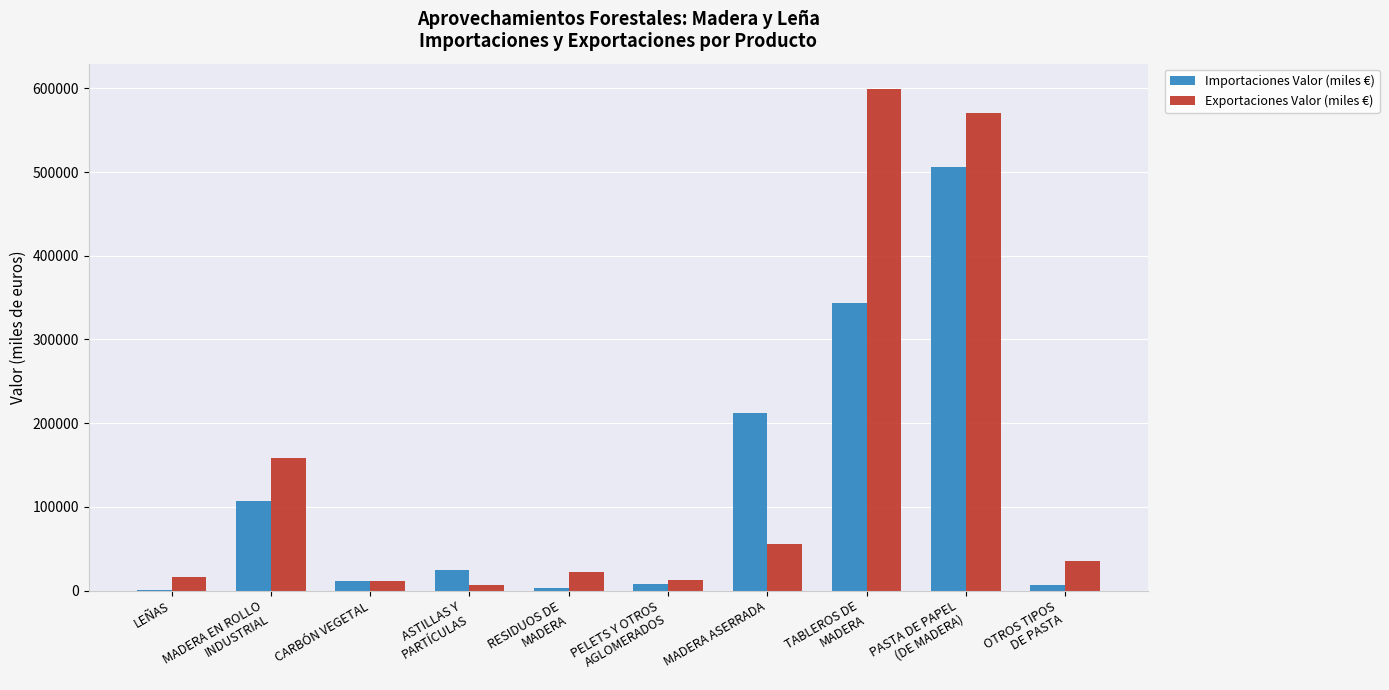

The Exportaciones Valor (miles €) series shows 16166.4 at LEÑAS. True or false?

True